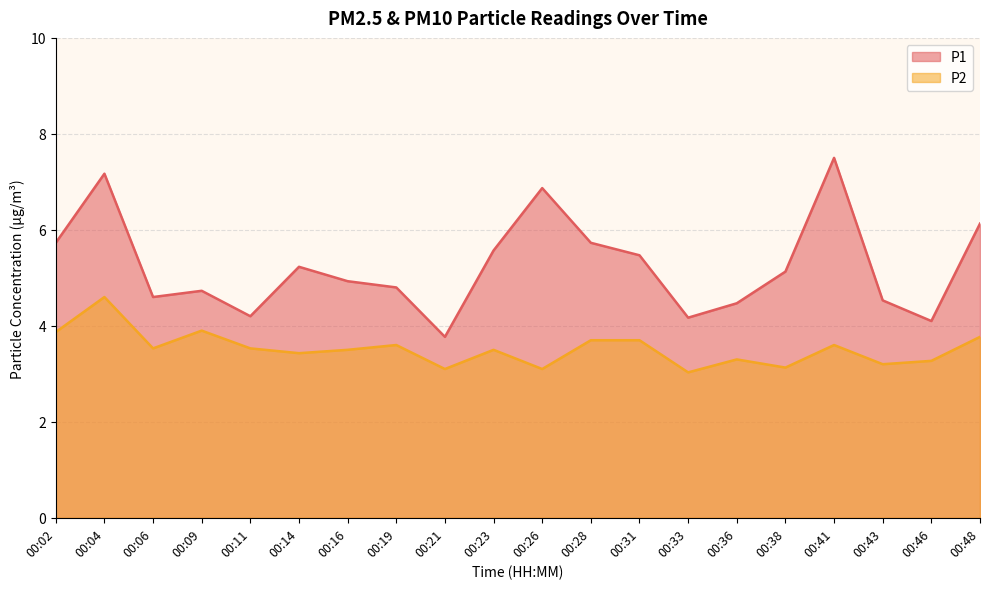

Rank the series by their average value, from highest to lowest.

P1, P2